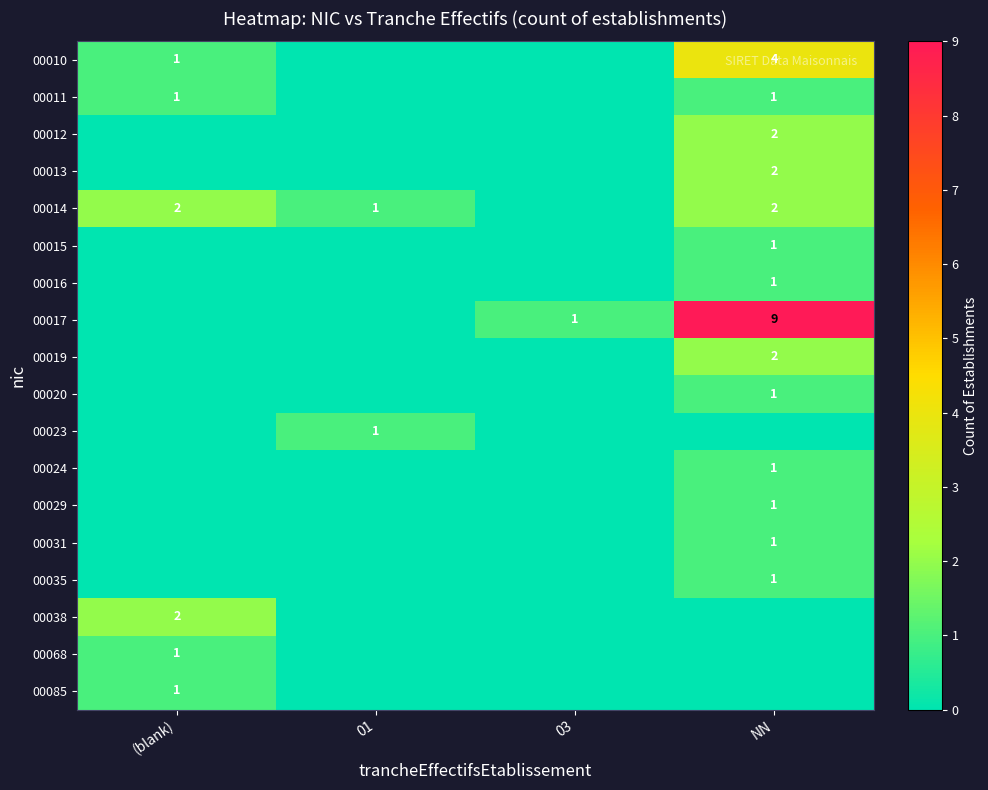

Is it true that 00017 equals 13 at NN?

False